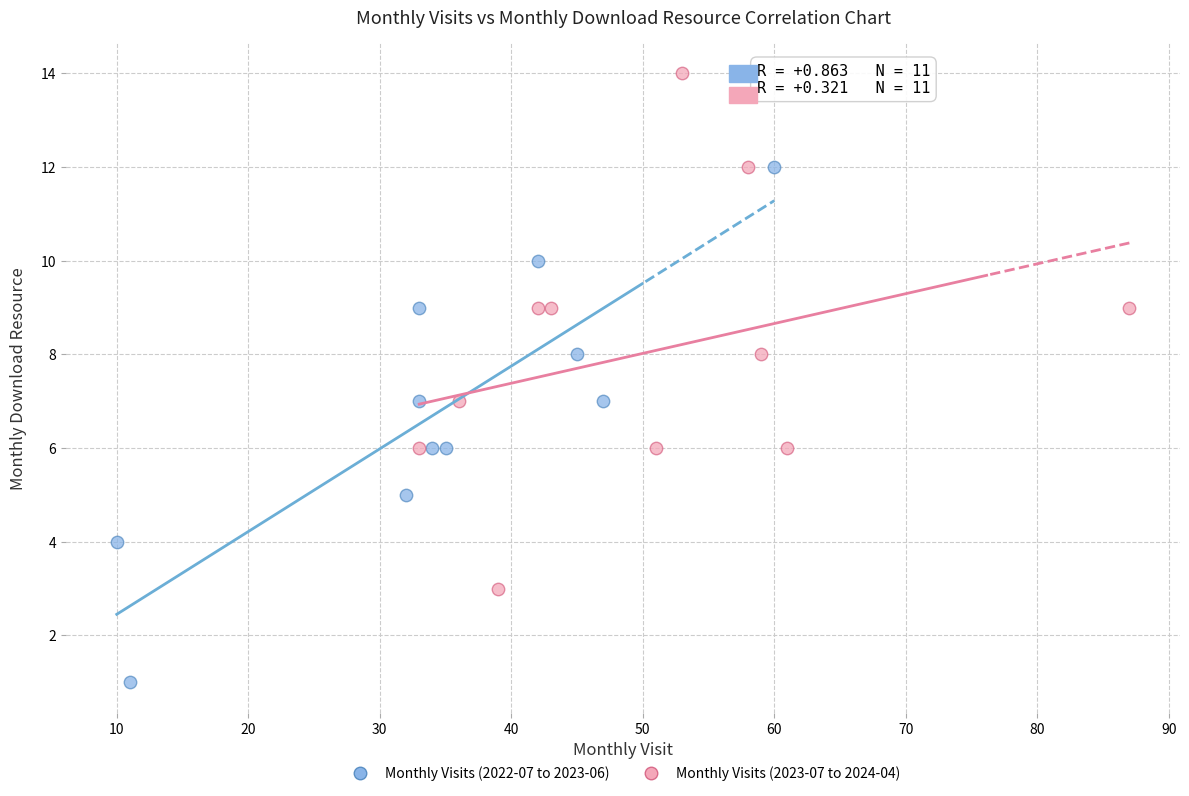

Which series reaches the maximum Y coordinate?

Monthly Visits (2023-07 to 2024-04)